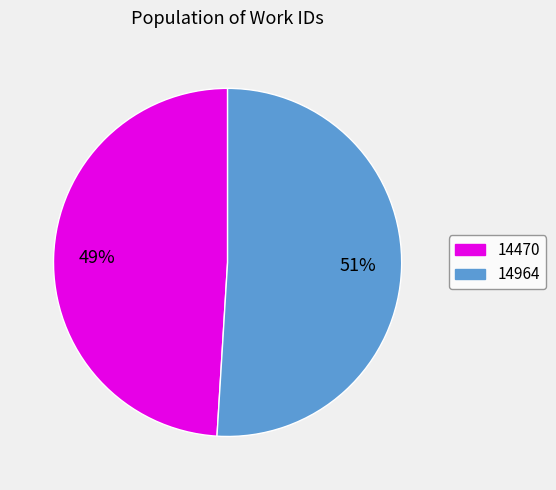

Is the sum of 14470 and 14964 greater than half?

Yes